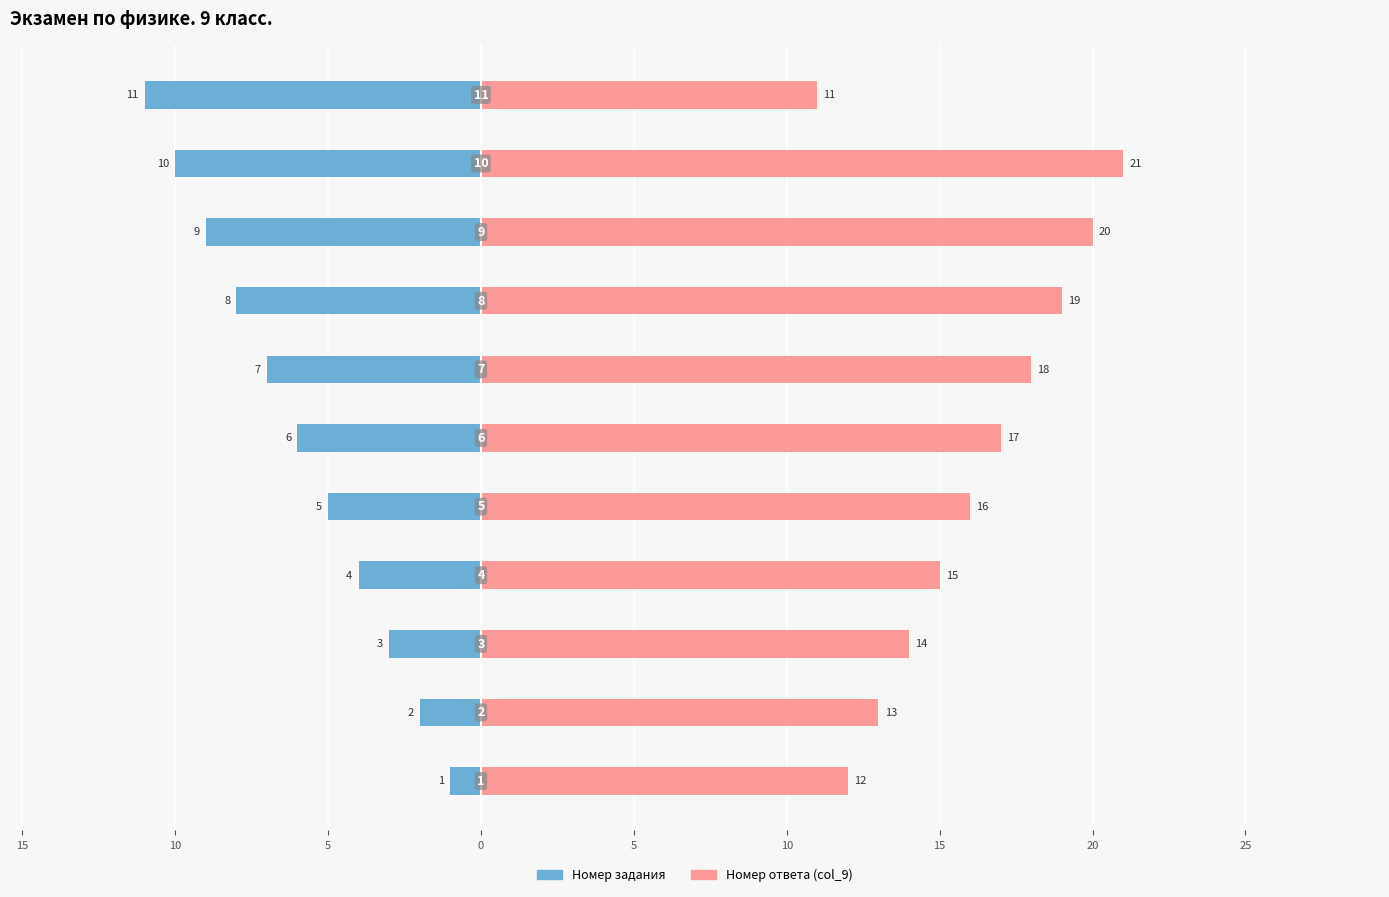

What is the lowest value of the Номер ответа (col_9) series?

11